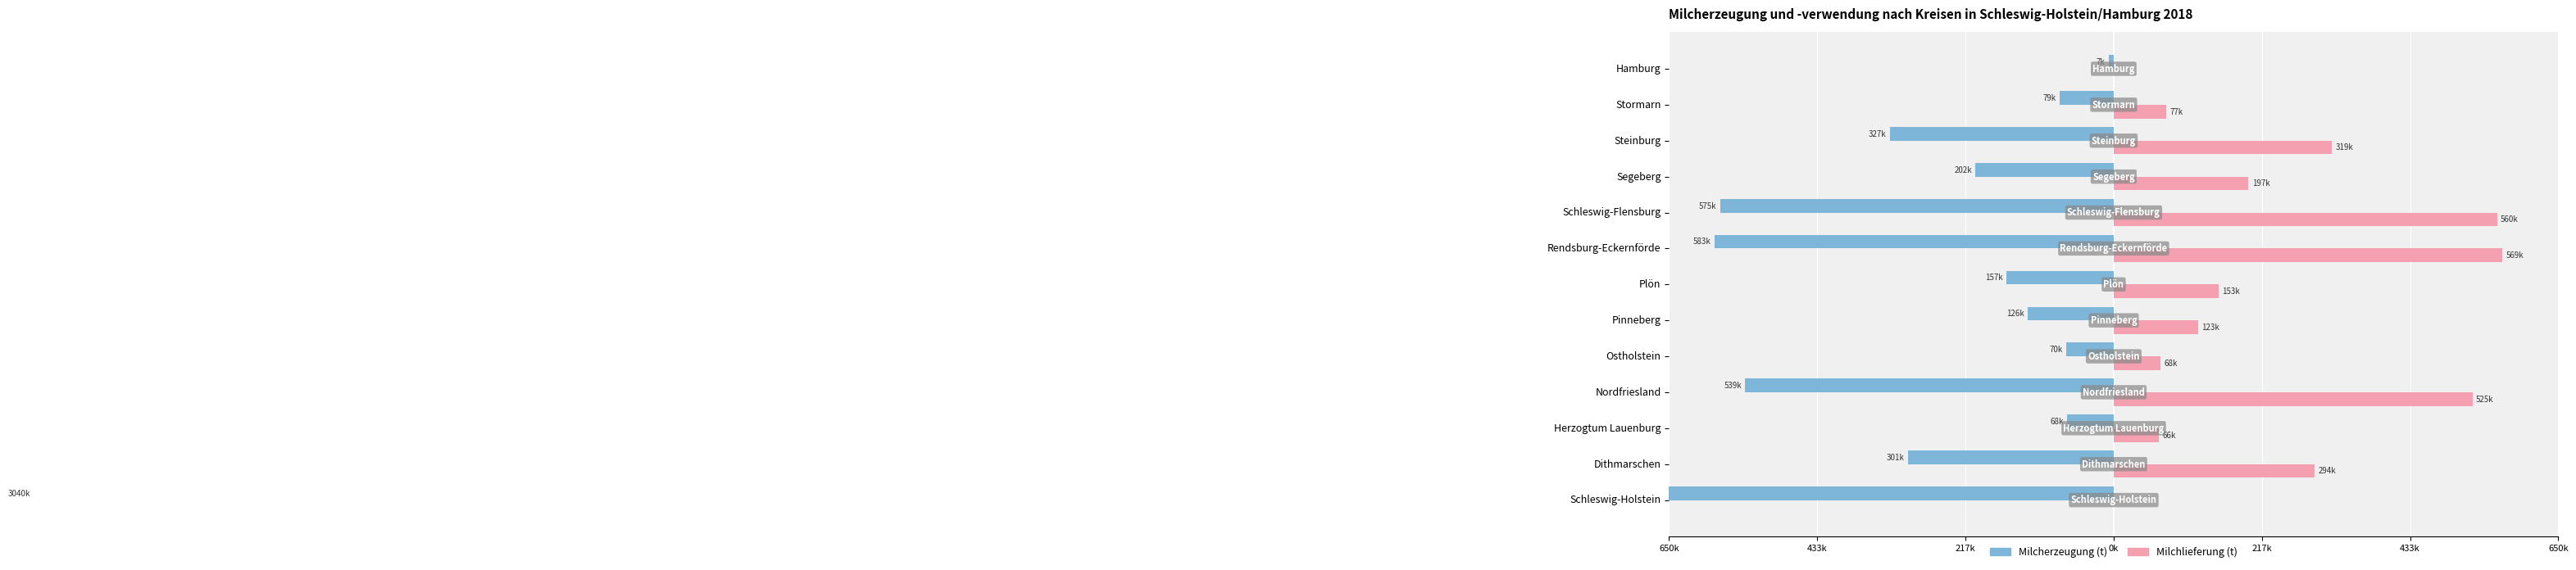

How many bars are there in each group?

2